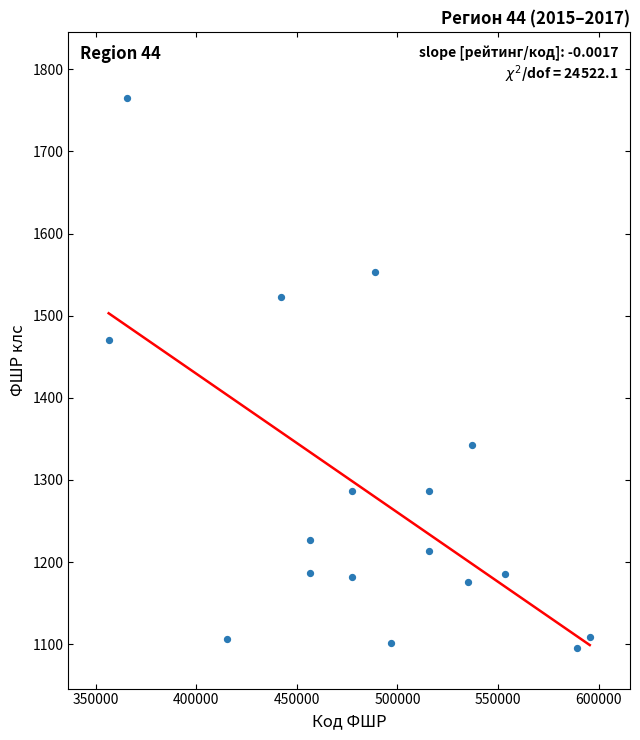

What Y value in the scatter plot is closest to 1430?

1471